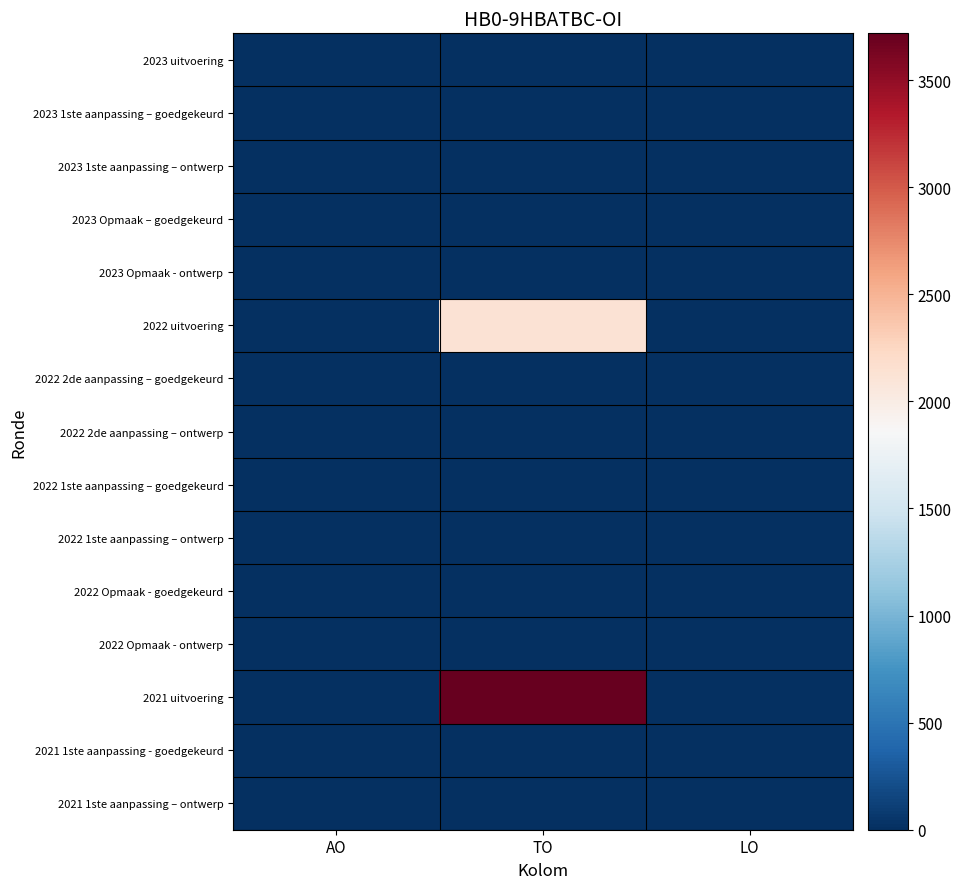

Is the value of 2023 Opmaak – goedgekeurd at AO greater than the value of 2022 Opmaak - goedgekeurd at TO?

No